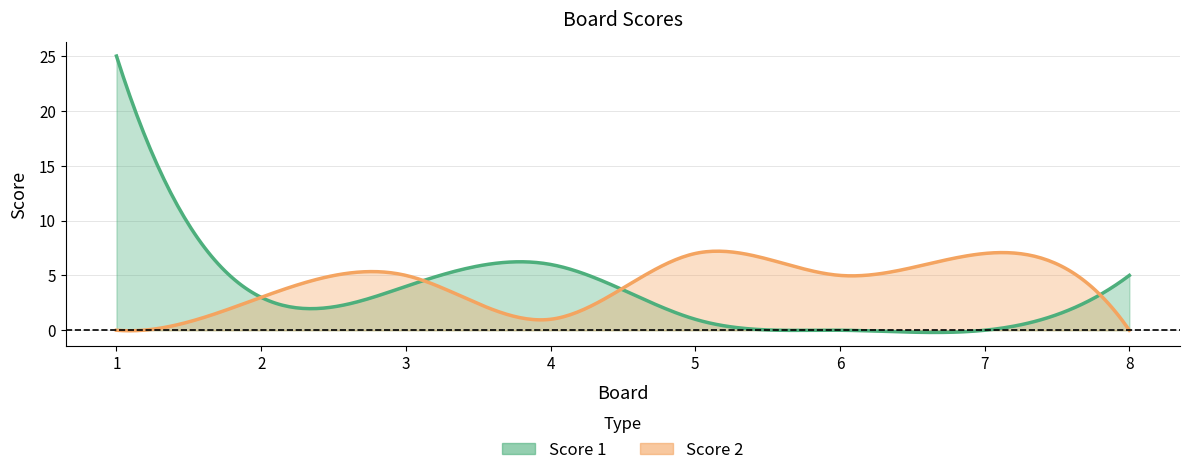

Rank the categories by Score 2 value from lowest to highest.

1, 8, 4, 2, 3, 6, 5, 7